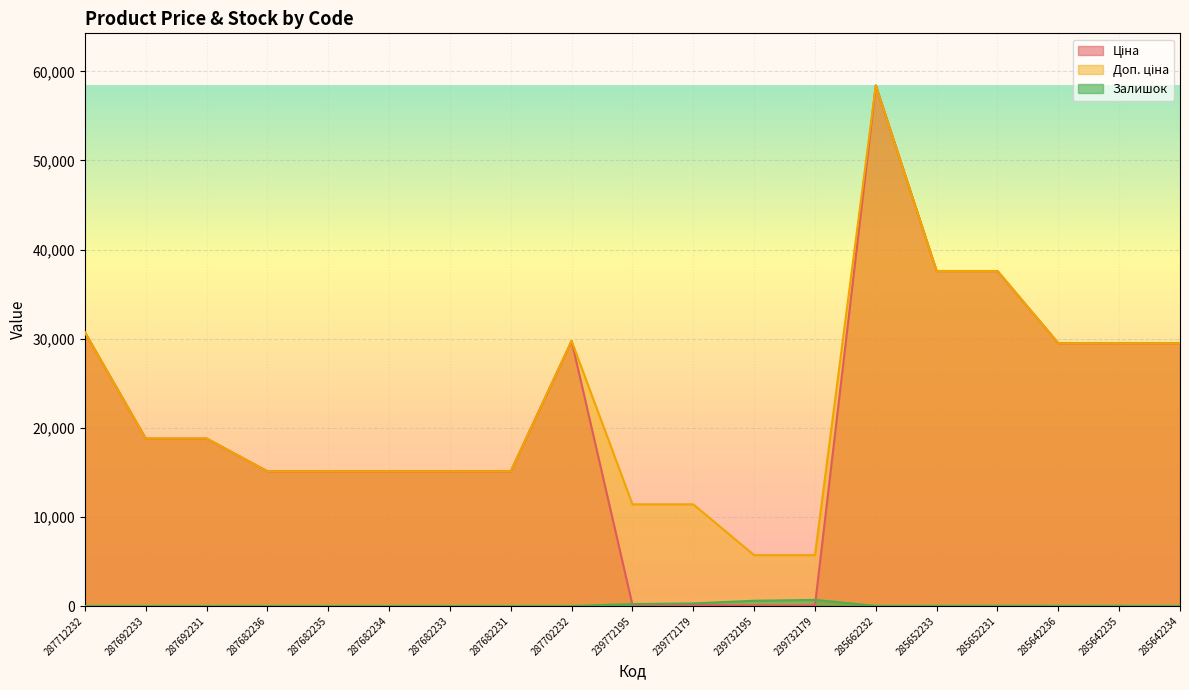

What is the difference between the second highest and minimum values in the Залишок series?

588.0